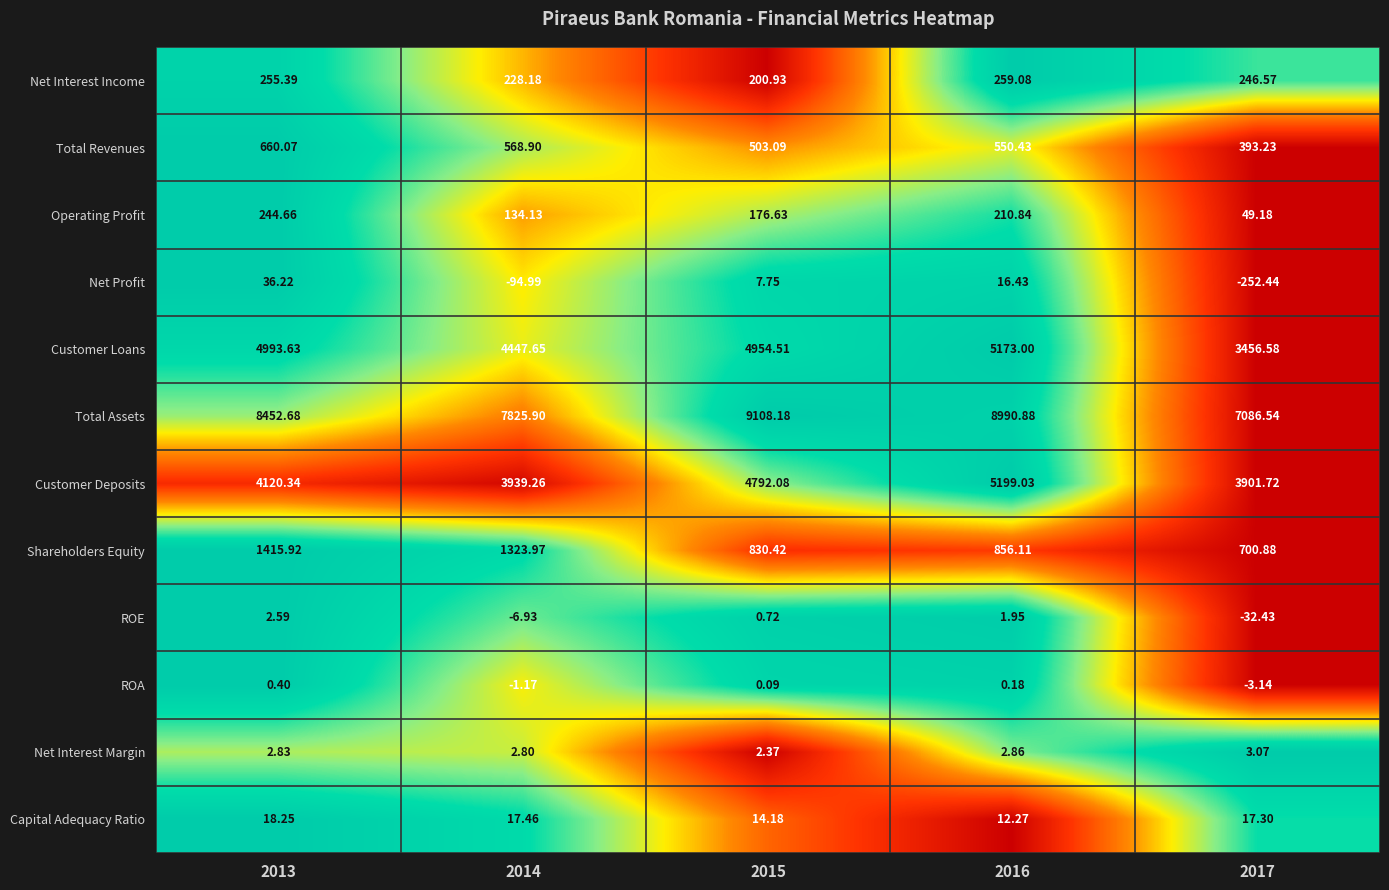

At 2014, list the series in order from smallest to largest.

Net Profit, ROE, ROA, Net Interest Margin, Capital Adequacy Ratio, Operating Profit, Net Interest Income, Total Revenues, Shareholders Equity, Customer Deposits, Customer Loans, Total Assets